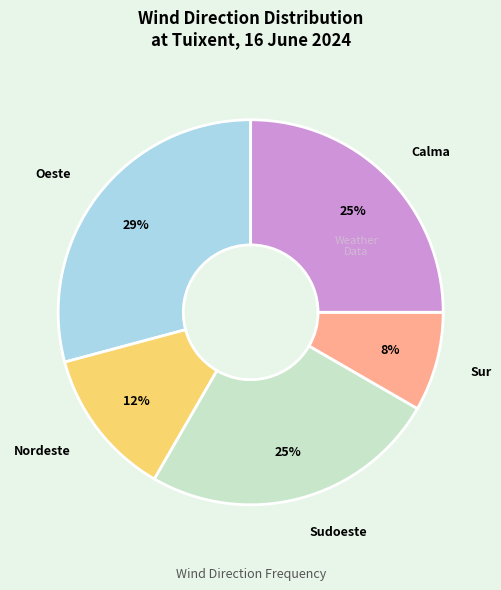

To the nearest percent, what is the difference between the largest and smallest slice percentages?

21%